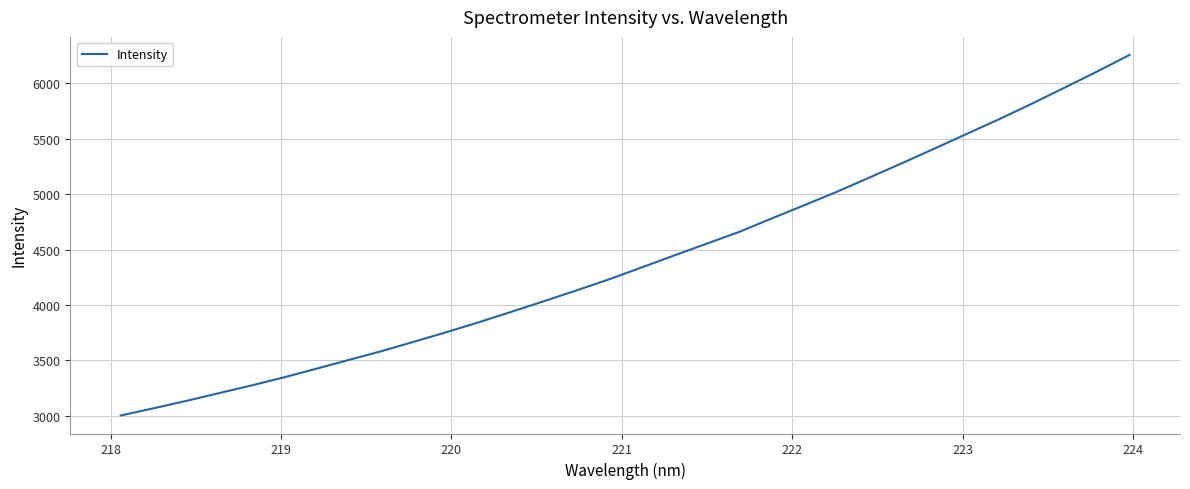

How many lines are shown in the chart?

1